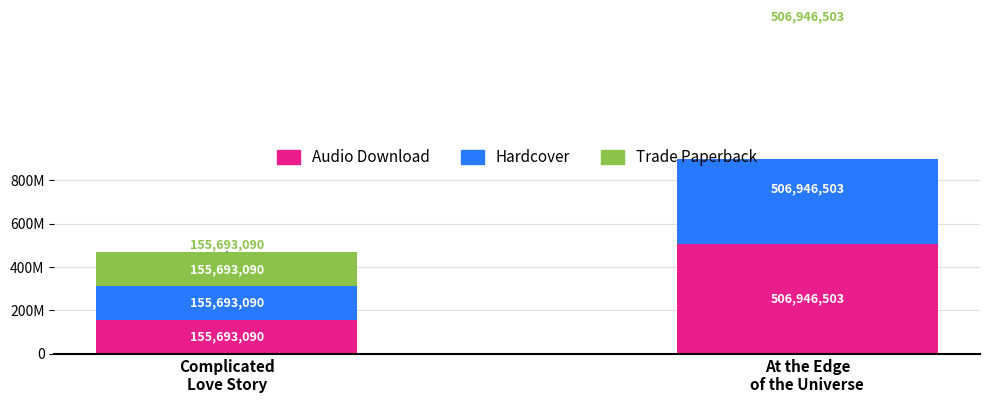

Reading left to right, list all the values displayed in this chart.

Audio Download: Complicated
Love Story=155693090	At the Edge
of the Universe=506946503
Hardcover: Complicated
Love Story=155693090	At the Edge
of the Universe=506946503
Trade Paperback: Complicated
Love Story=155693090	At the Edge
of the Universe=506946503